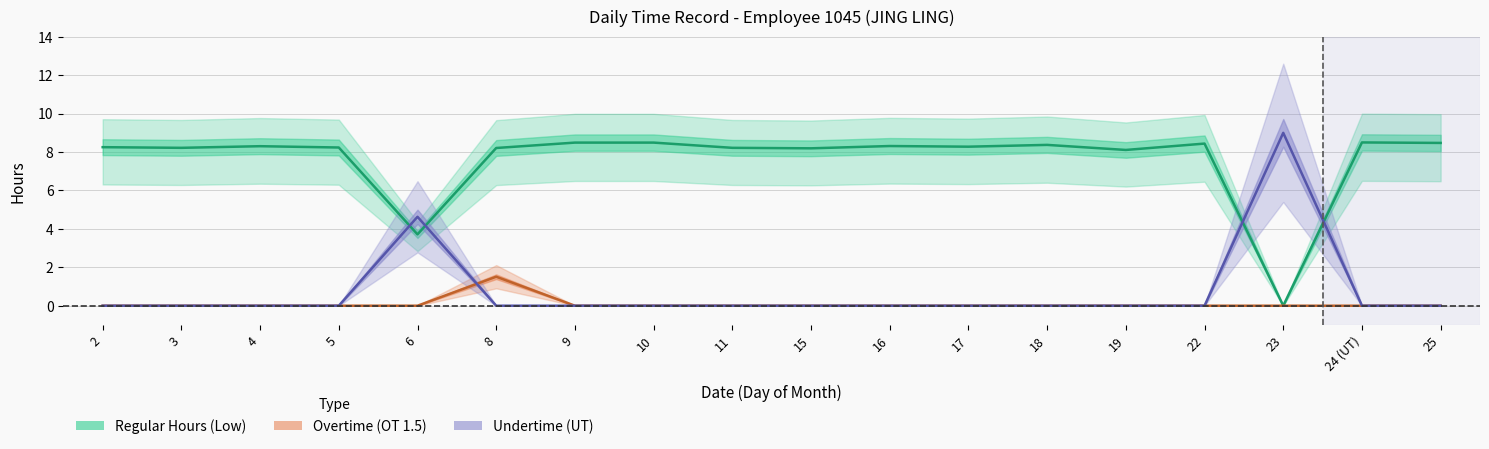

Is this an area chart (filled region under the line)?

No